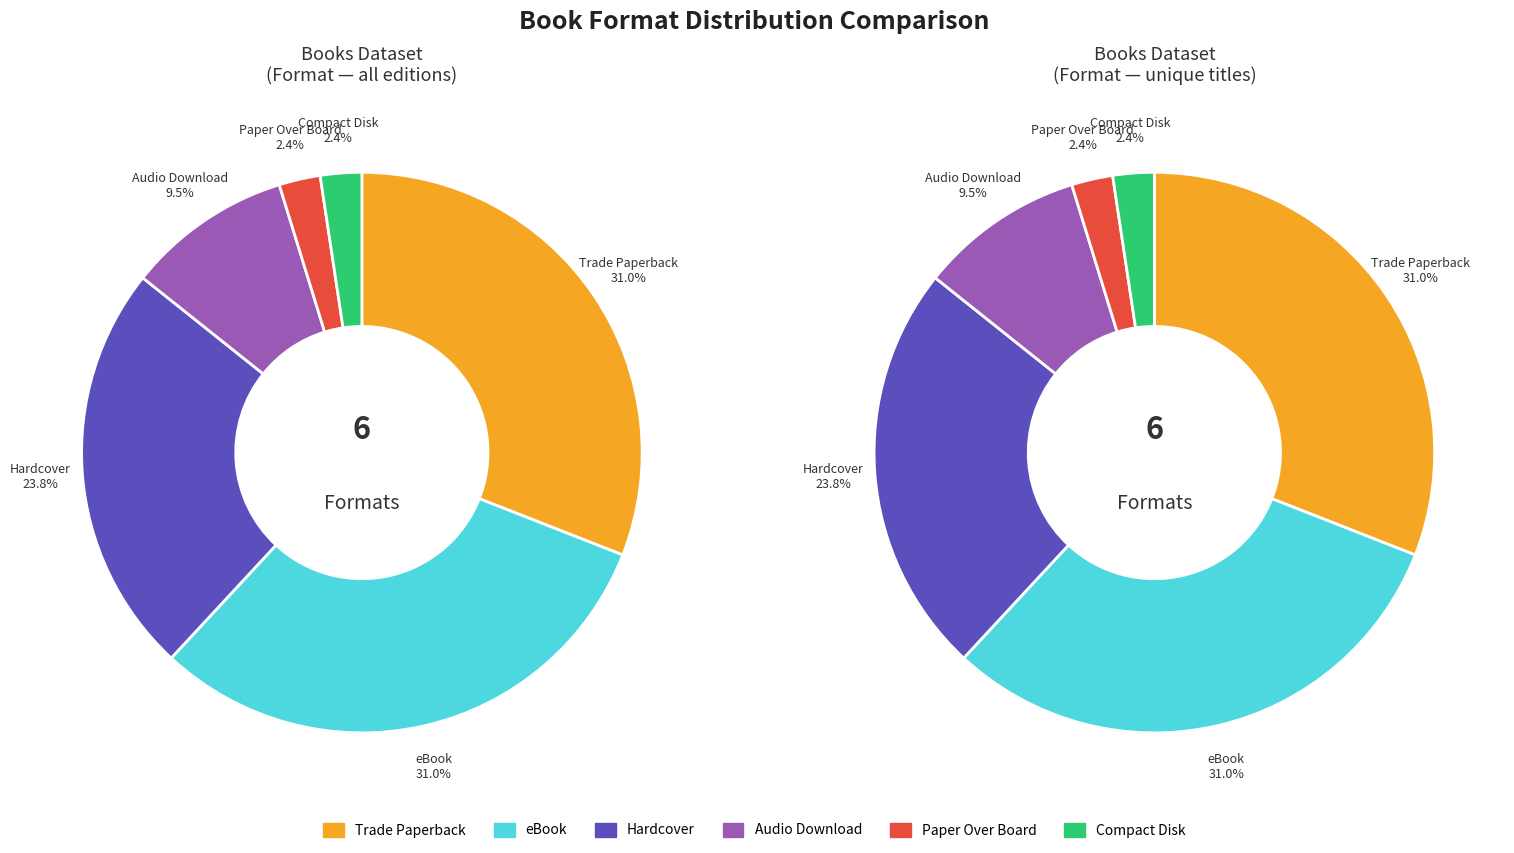

What percentage is the Trade Paperback slice, to the nearest percent?

31%